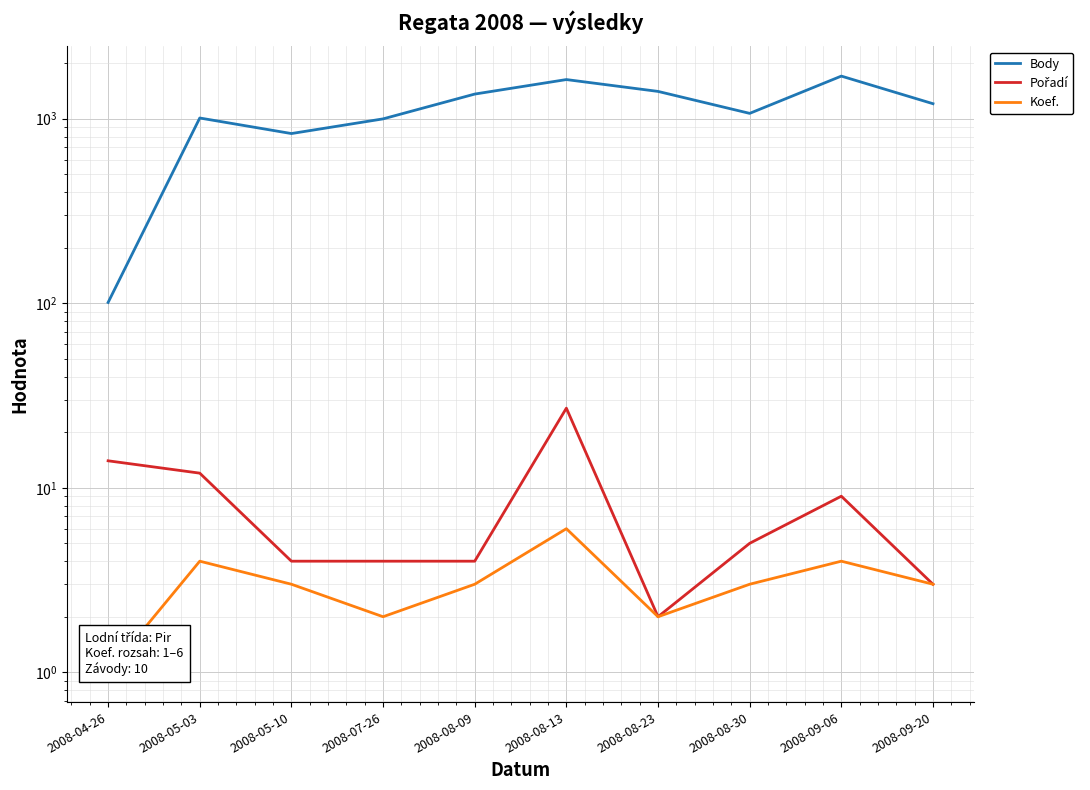

Reading left to right, what are all the values shown in this chart?

Body: 101	1009	831	998	1360	1630	1406	1069	1702	1206
Pořadí: 14	12	4	4	4	27	2	5	9	3
Koef.: 1	4	3	2	3	6	2	3	4	3